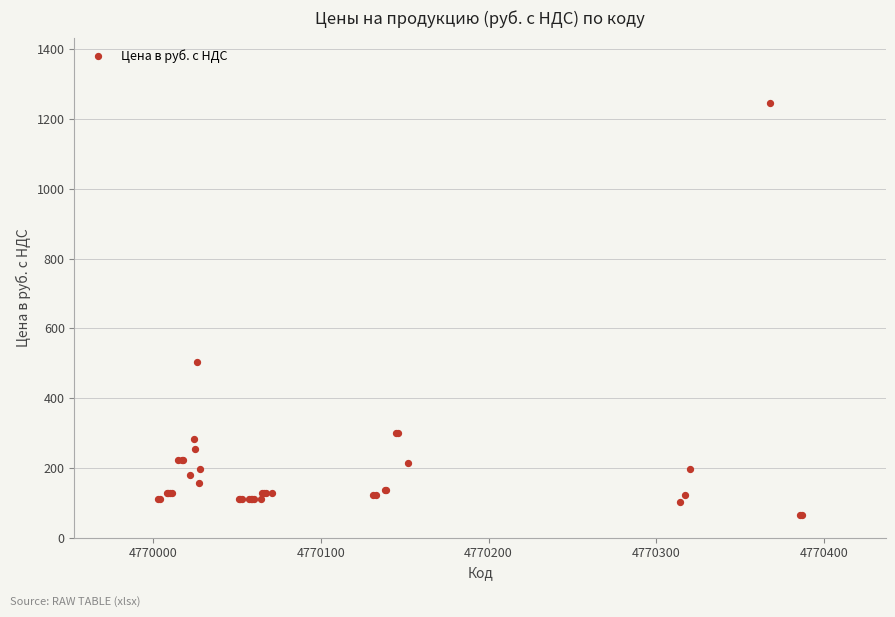

What Y value in the scatter plot is closest to 655?

504.0